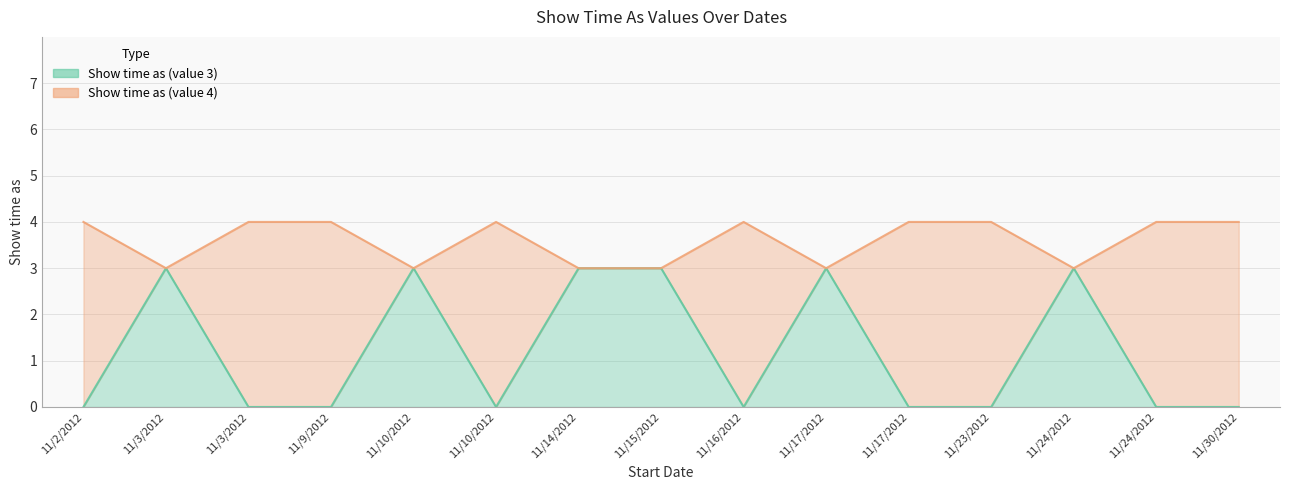

Which label corresponds to the largest value in the chart?

11/2/2012